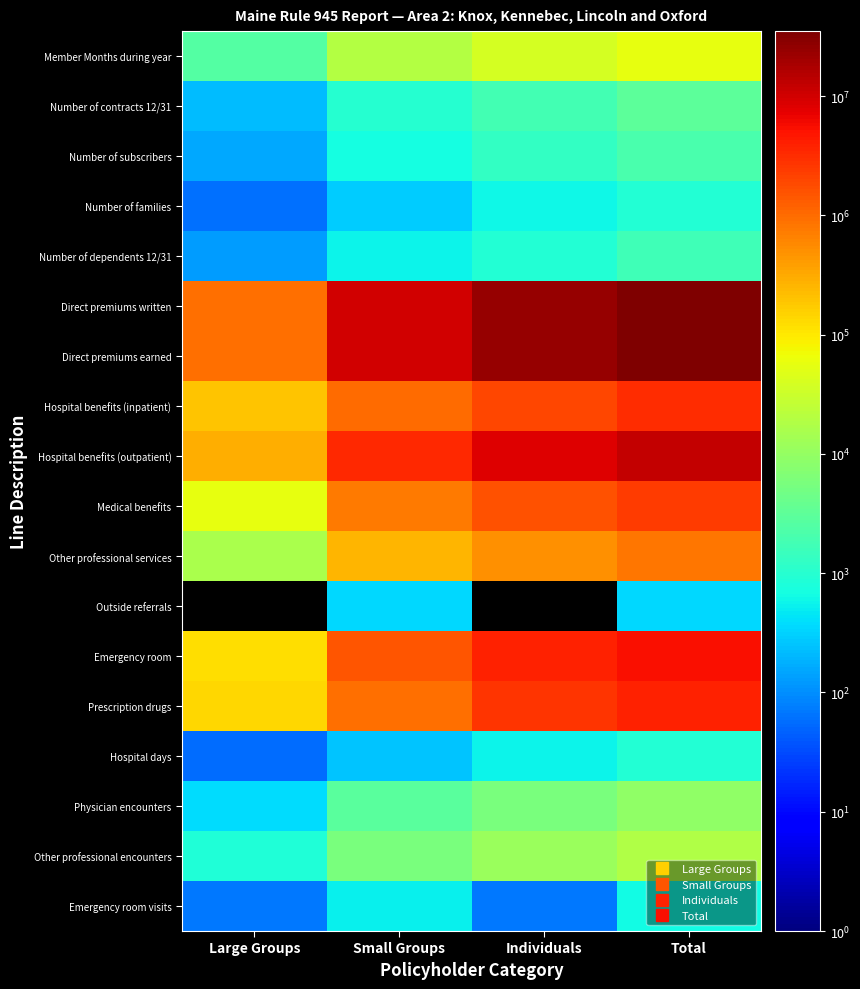

Which category has the lowest value in the Prescription drugs series?

Large Groups